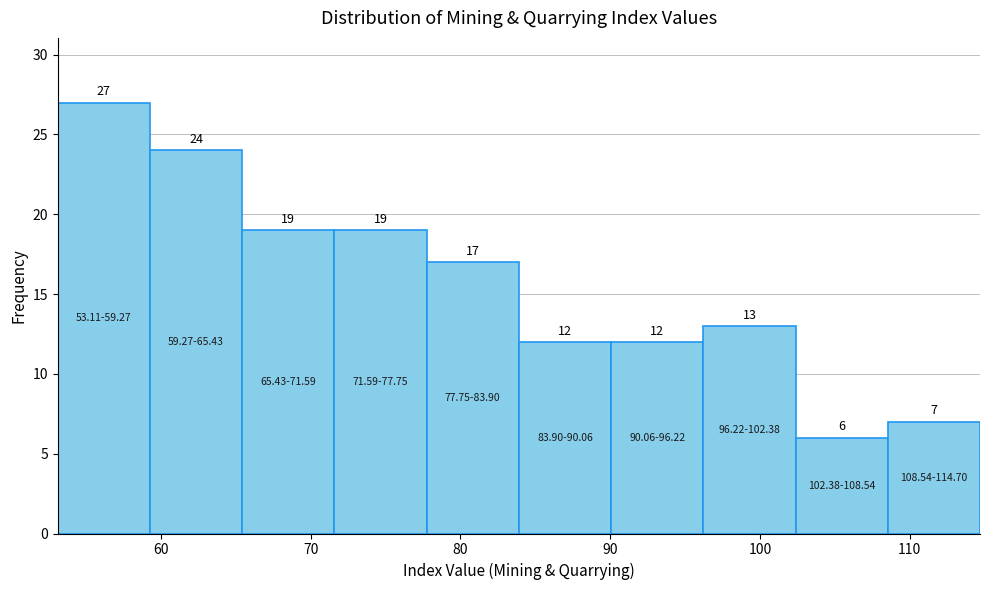

Which range on the x-axis has the tallest bar?

53 to 59